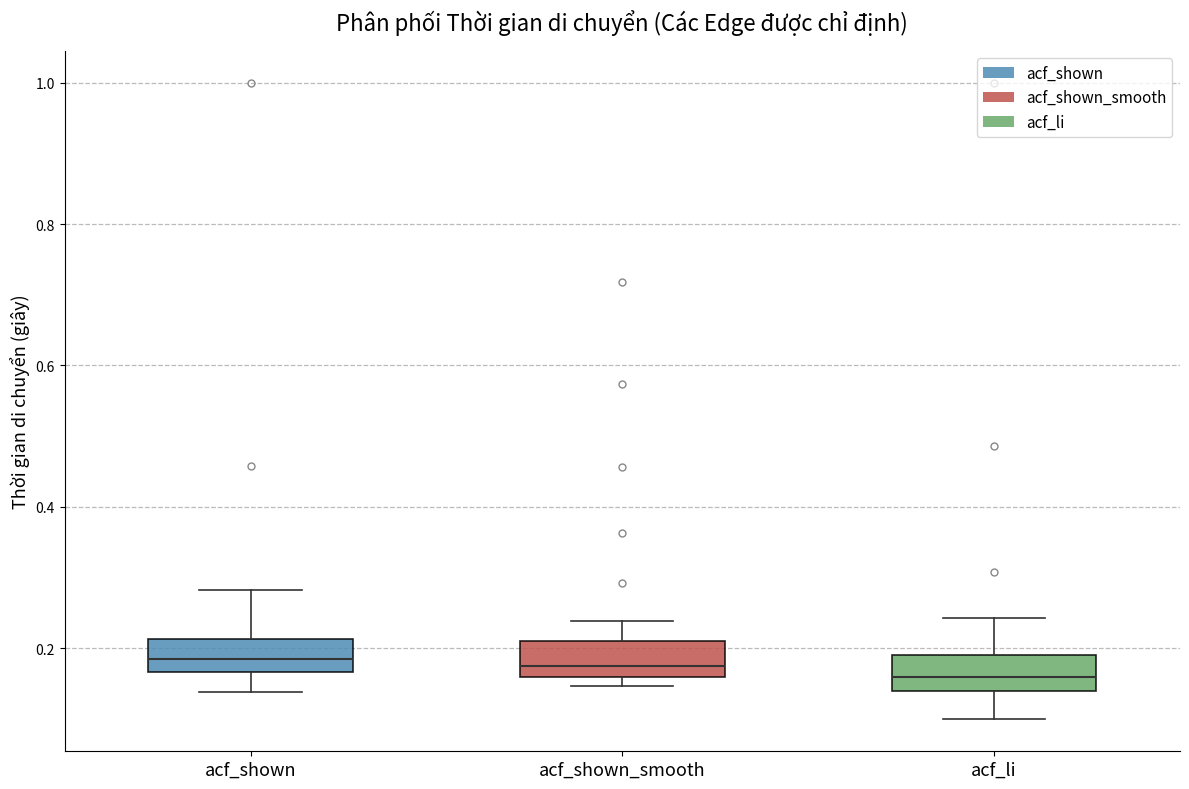

Reading left to right, transcribe this box plot: for each box, give where its median line is, the range the box spans, and where its two whiskers end, as read against the y-axis. The values are not printed on the chart, so give them approximately, as read against the axis.

acf_shown: median 0.18, box 0.16 to 0.22, whiskers 0.14 to 0.28
acf_shown_smooth: median 0.18, box 0.16 to 0.20, whiskers 0.14 to 0.24
acf_li: median 0.16, box 0.14 to 0.18, whiskers 0.10 to 0.24